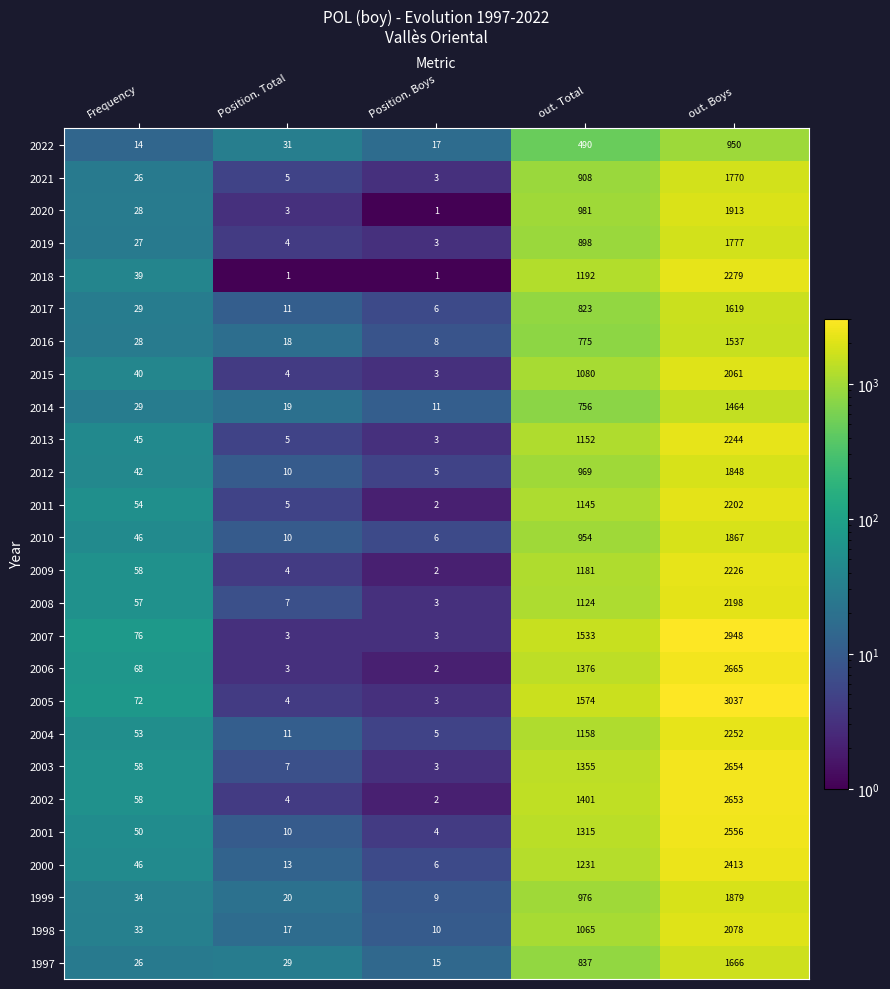

How many data points in 2006 are less than 68?

2